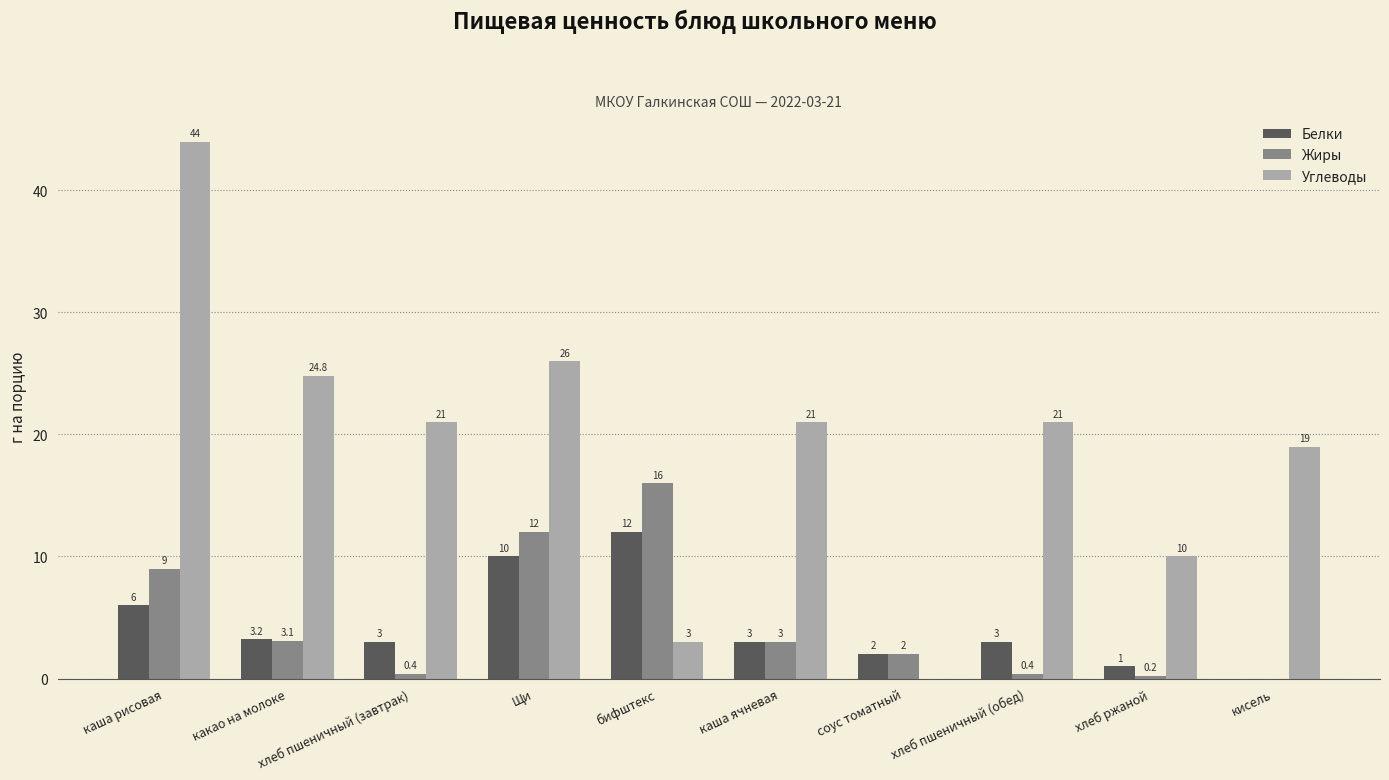

The value of Белки at бифштекс is 12.0. True or false?

True